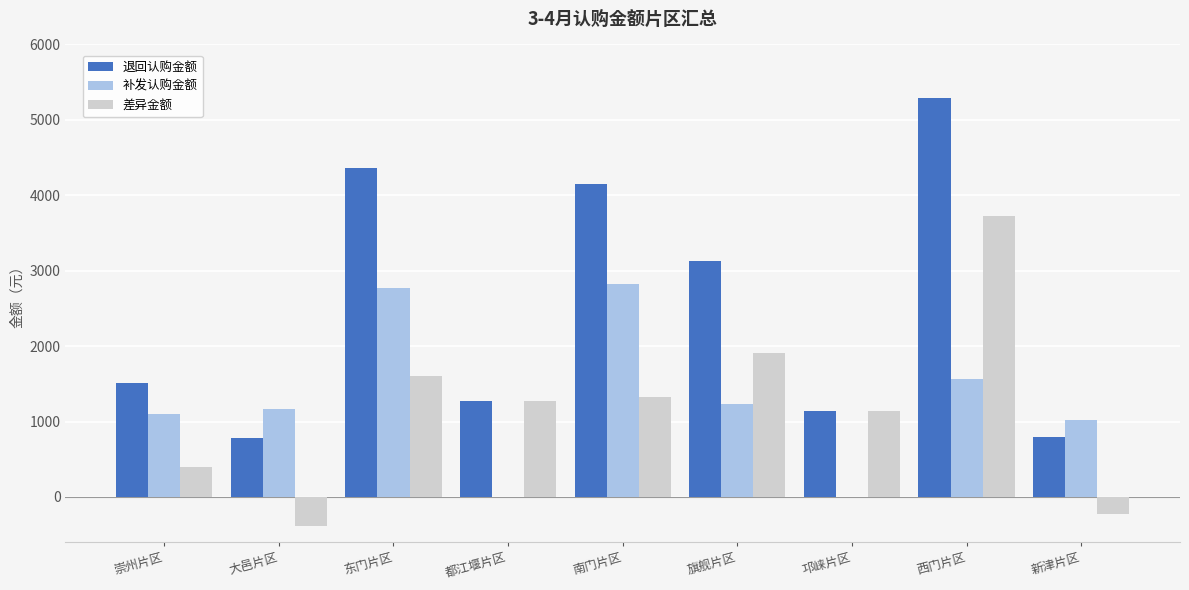

At which category is the sum across all series the highest?

西门片区